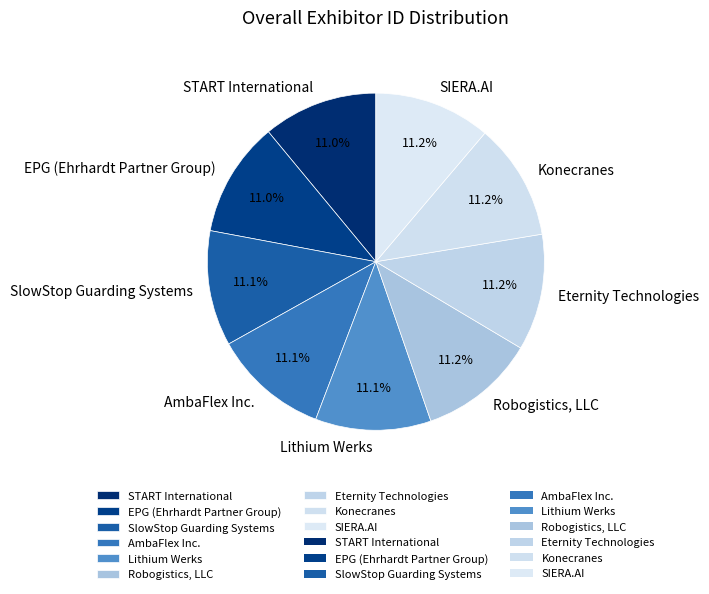

How many segments does this pie chart have?

9